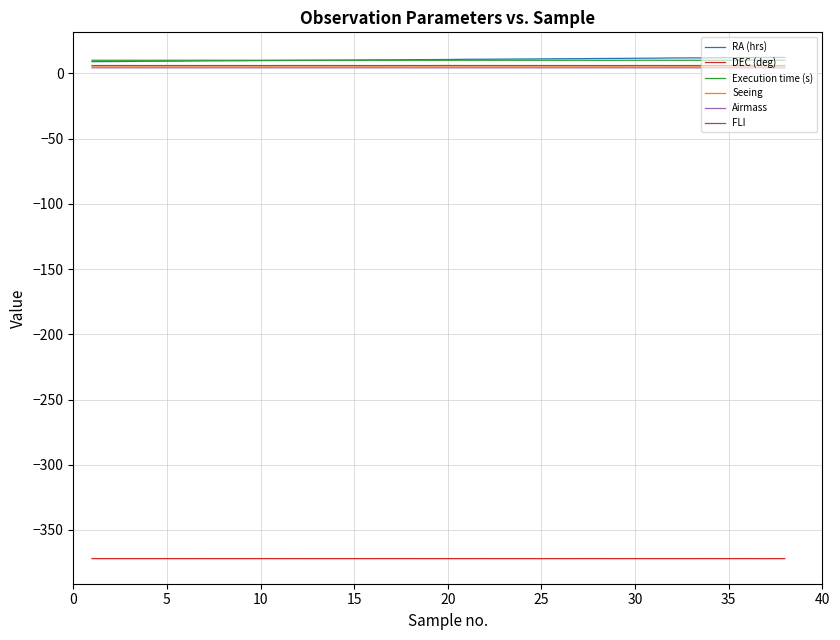

True or false: Seeing and Execution time (s) intersect in this chart.

False